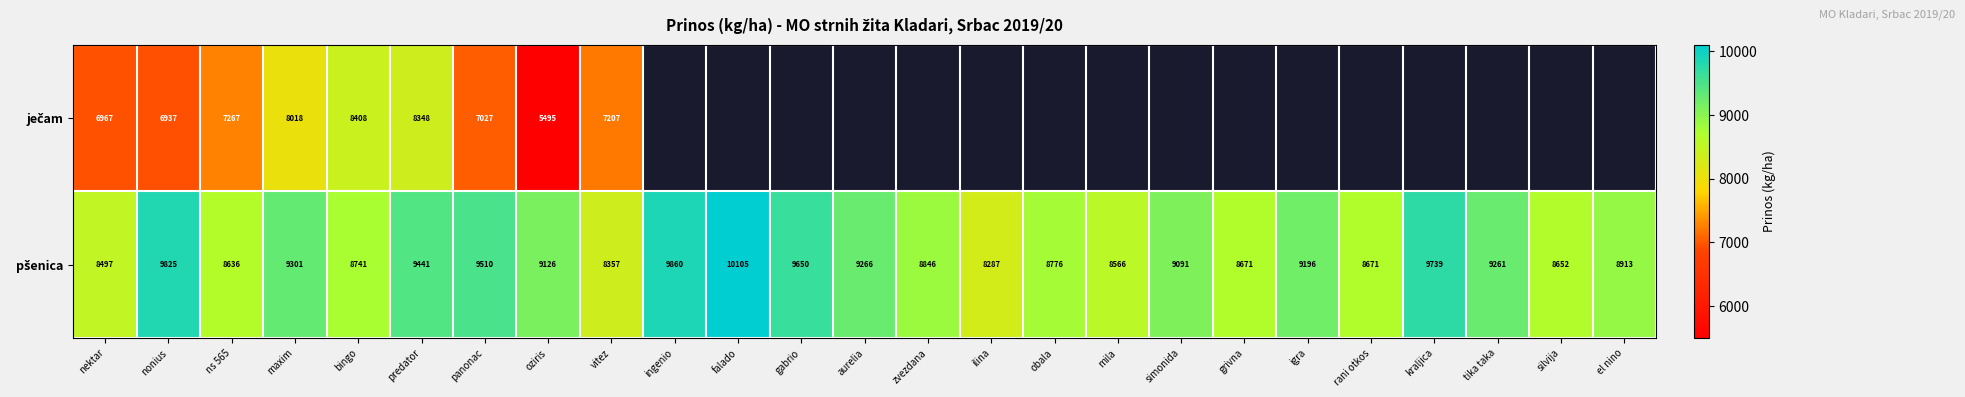

Rank the series by their average value, from highest to lowest.

ječam, pšenica